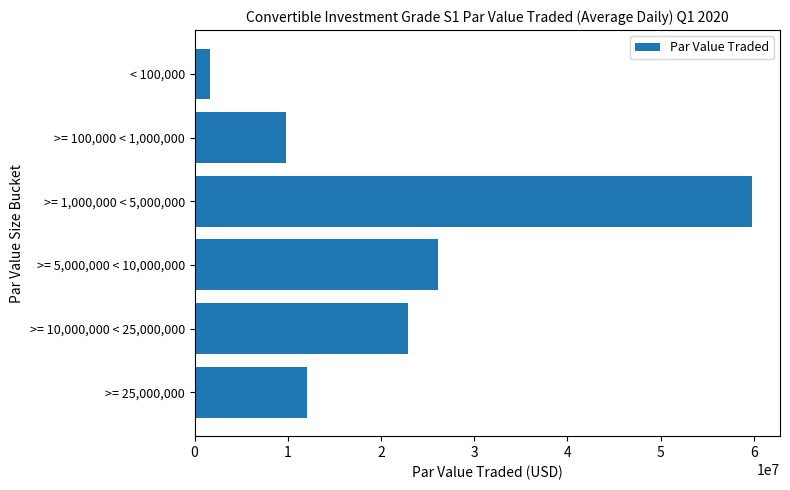

What is the difference between the second highest and minimum values?

24446096.8